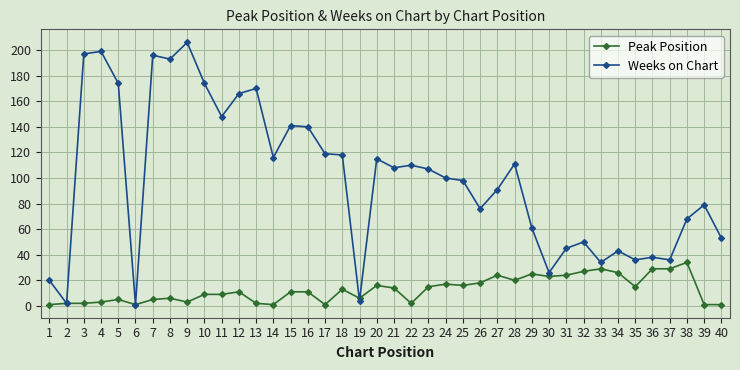

Where is the first local minimum for Weeks on Chart?

2